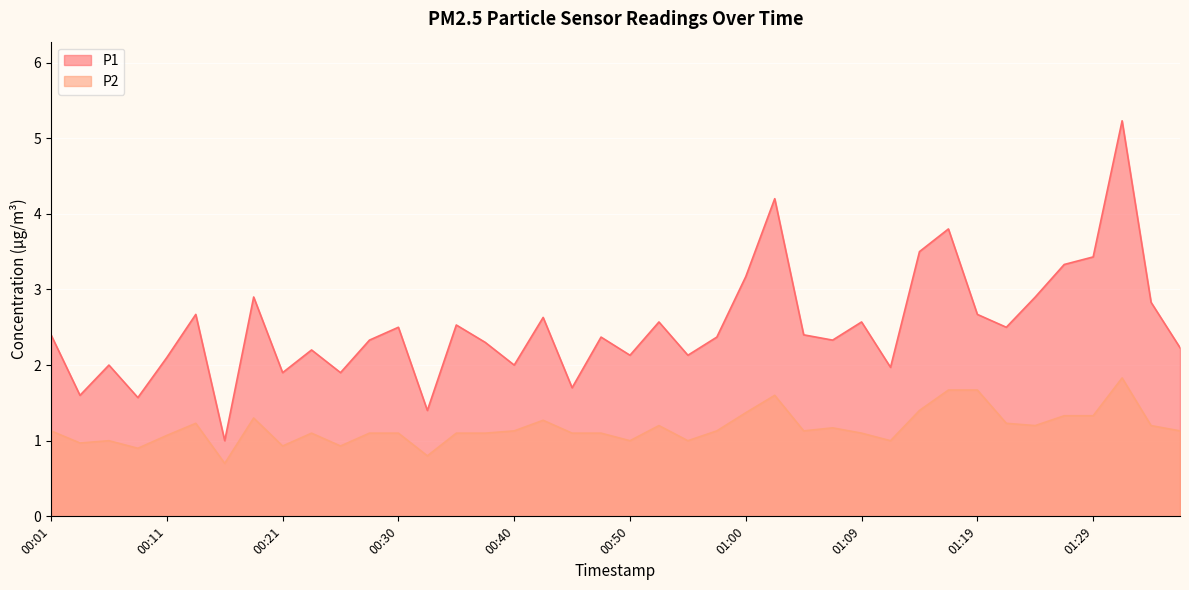

True or false: P1 and P2 cross at least once.

False